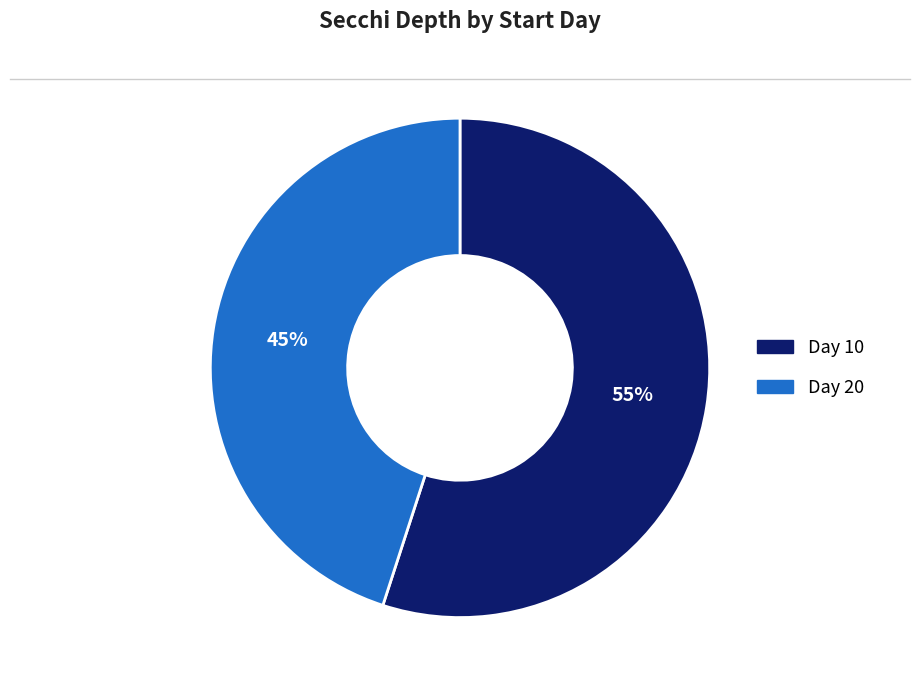

Does any single category account for the majority?

Yes